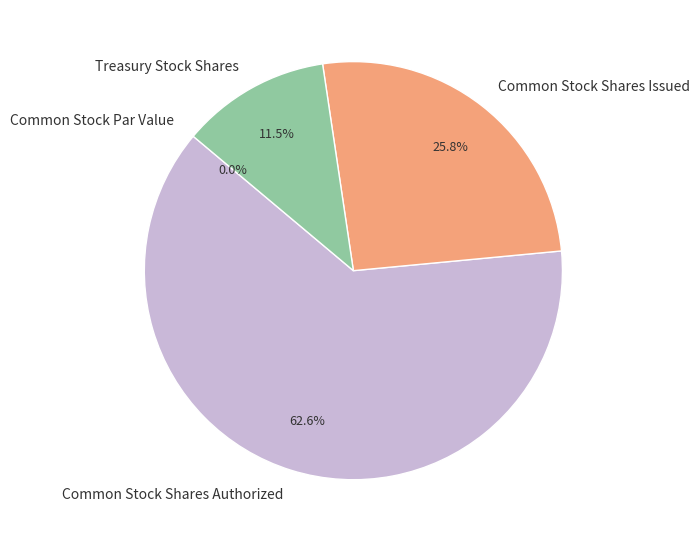

What is the total percentage of Common Stock Shares Issued and Common Stock Par Value?

25.8%